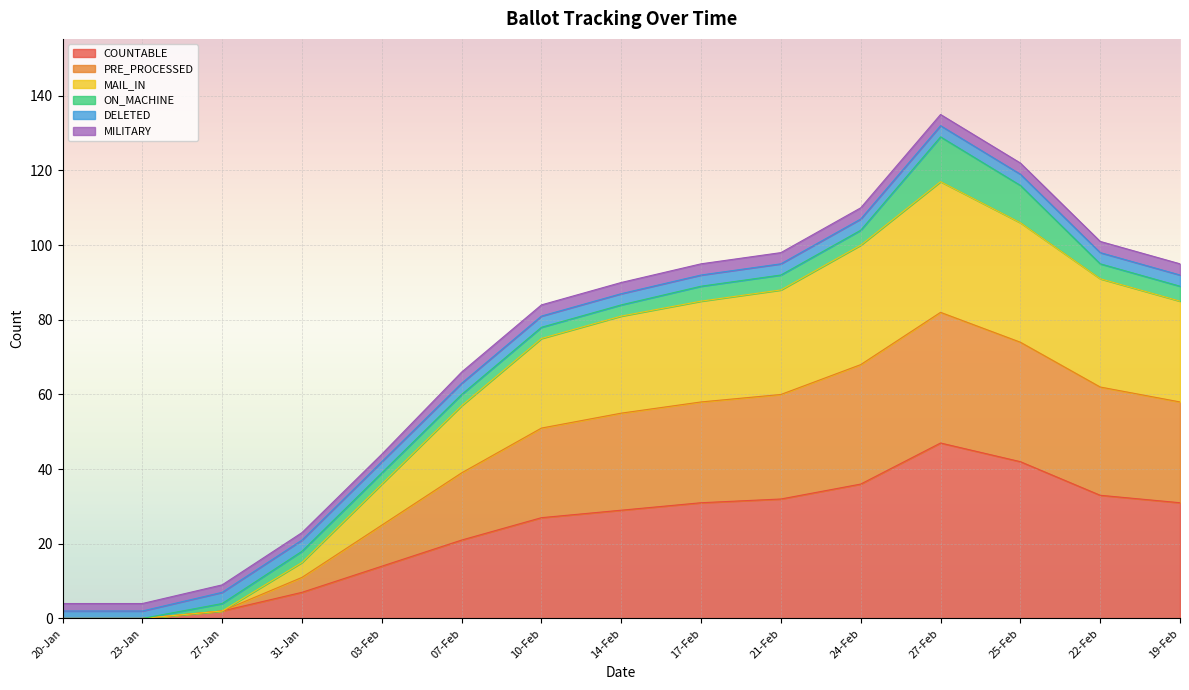

Which category has the highest value across all series?

27-Feb